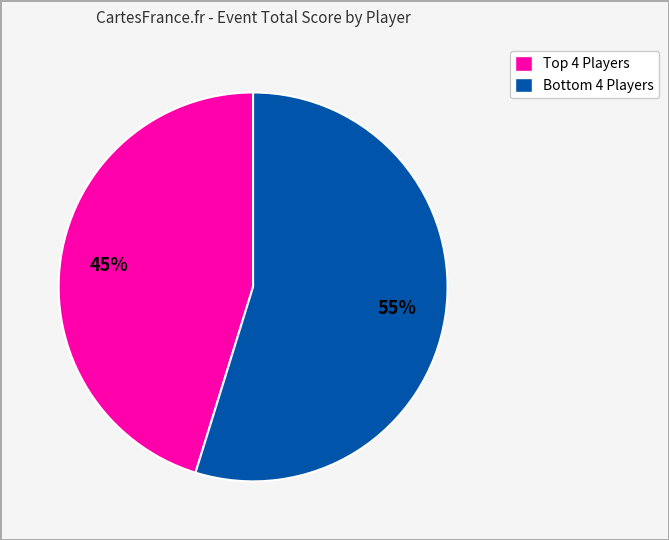

Which category accounts for the majority?

Bottom 4 Players